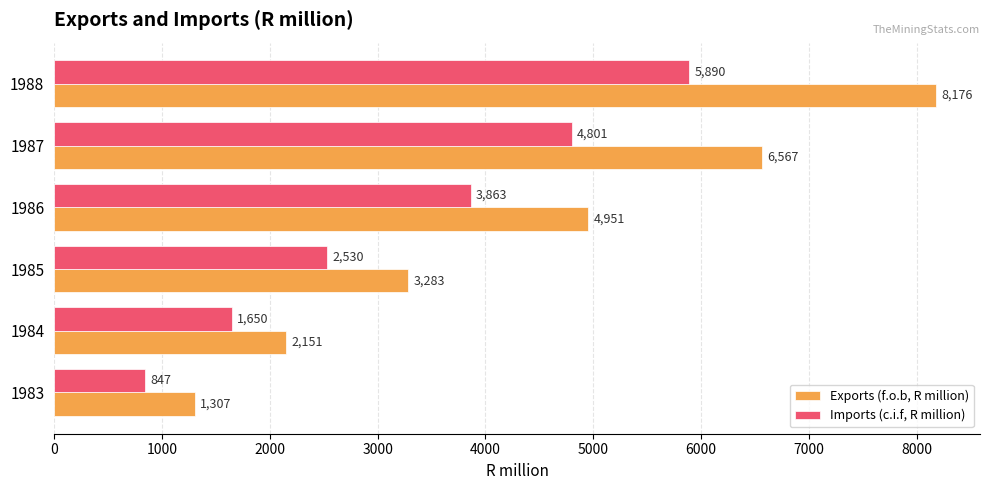

Rank the series by their average value, from lowest to highest.

Imports (c.i.f, R million), Exports (f.o.b, R million)